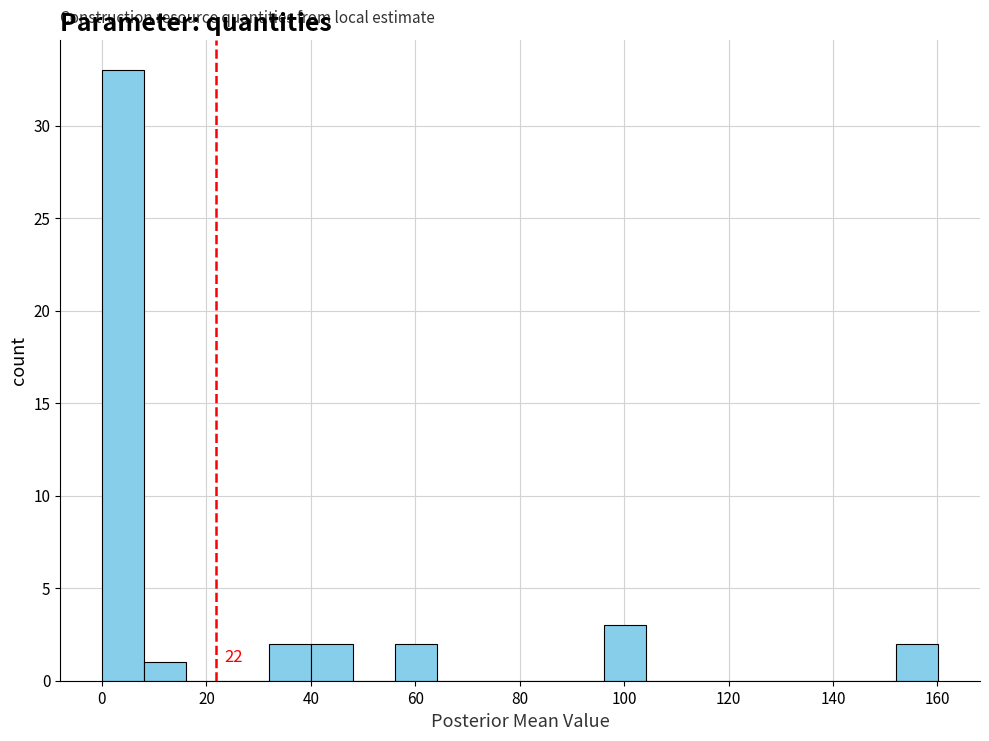

Which range on the x-axis has the tallest bar?

0 to 8